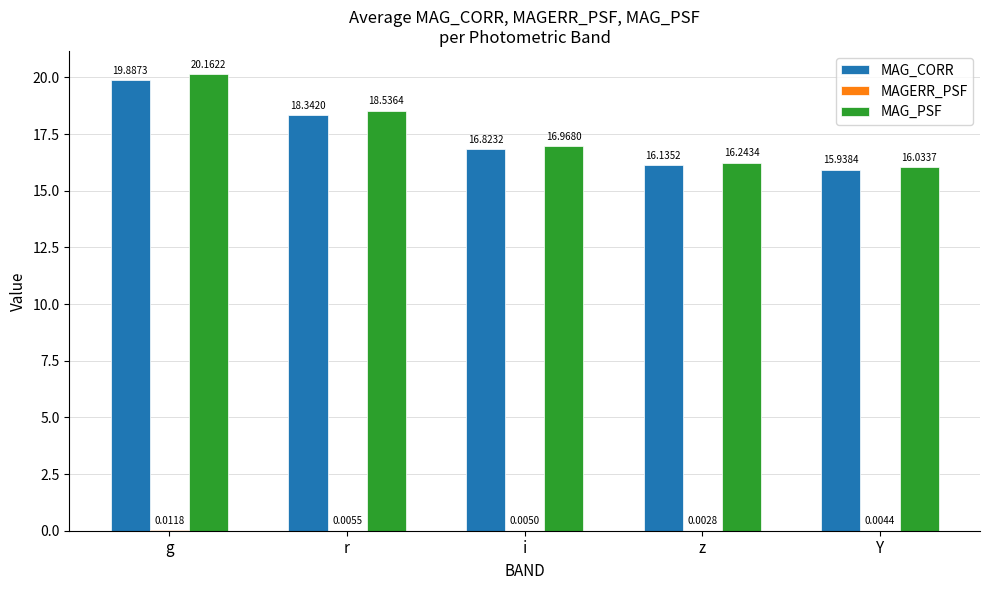

At which category is the sum across all series the highest?

g